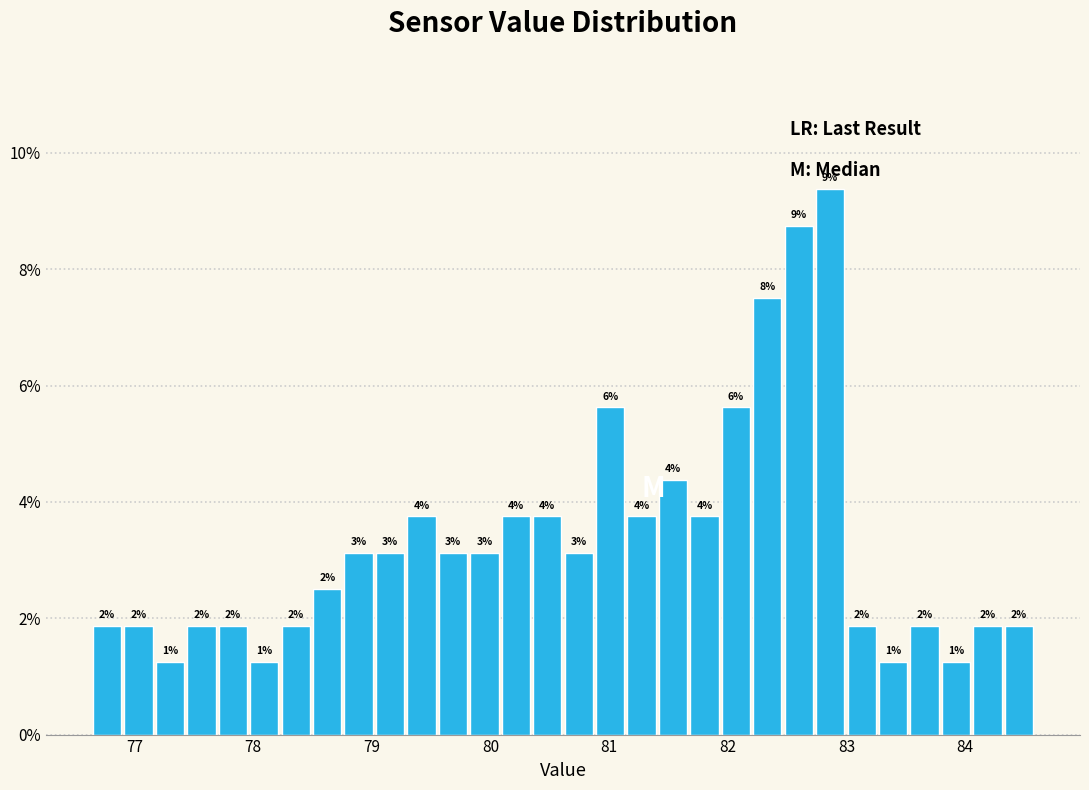

Read against the x-axis, roughly where is the centre of the tallest bar?

82.9